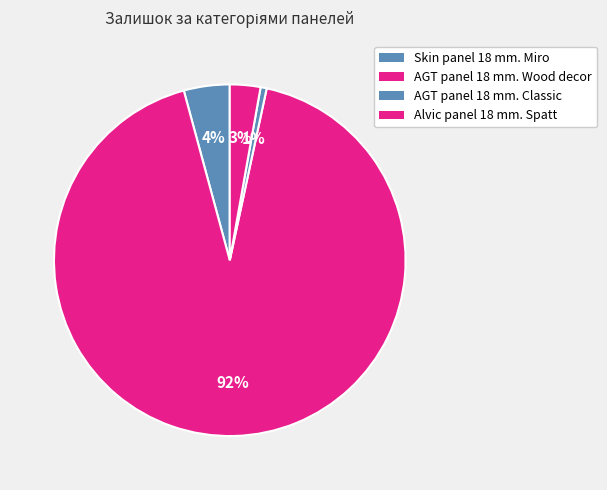

How many slices are in this pie chart?

4